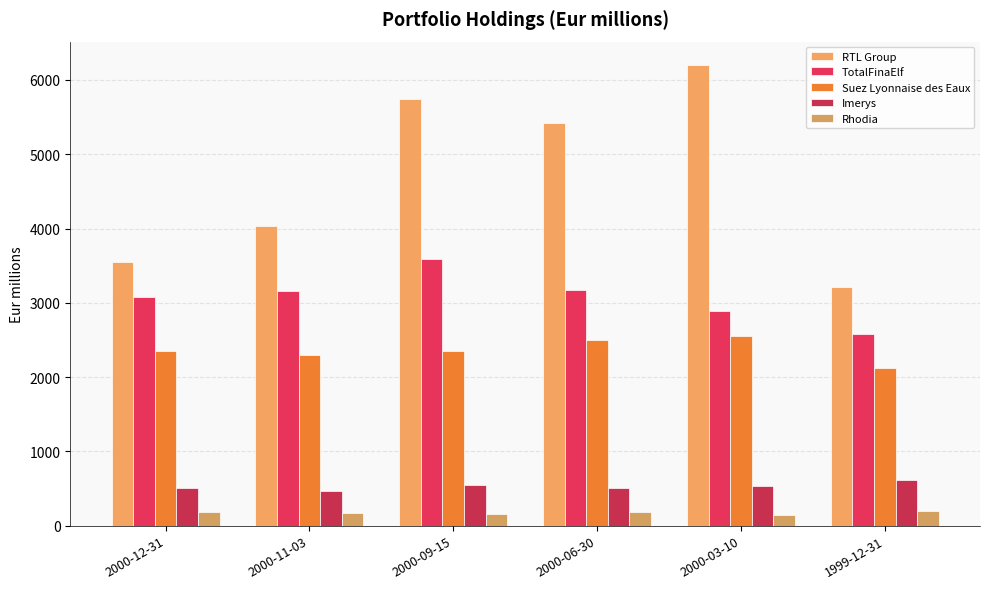

At which category does the chart reach its peak across all series?

2000-03-10